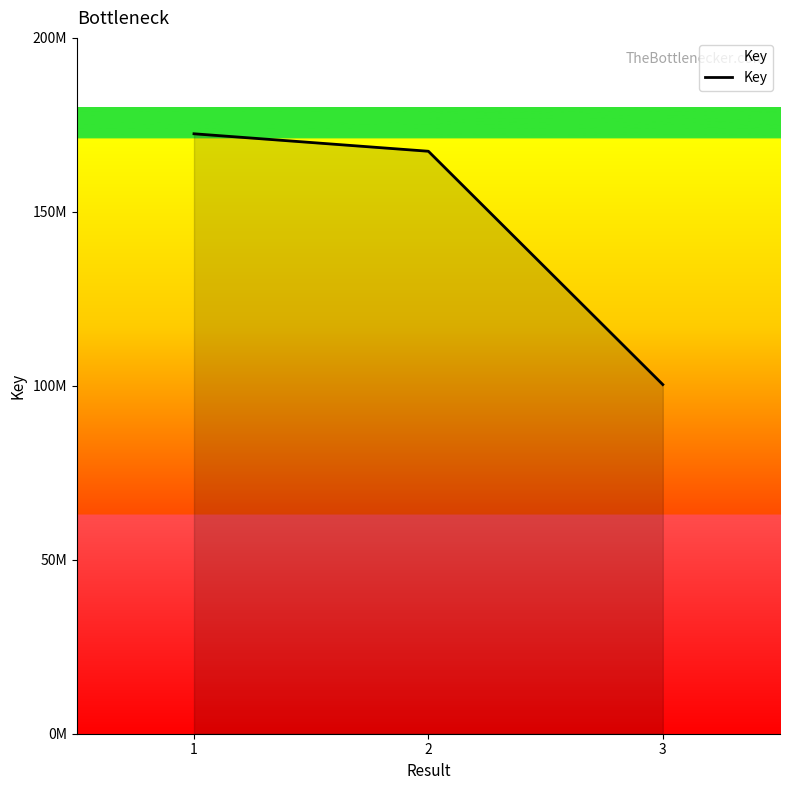

Is this an area chart (filled region under the line)?

Yes